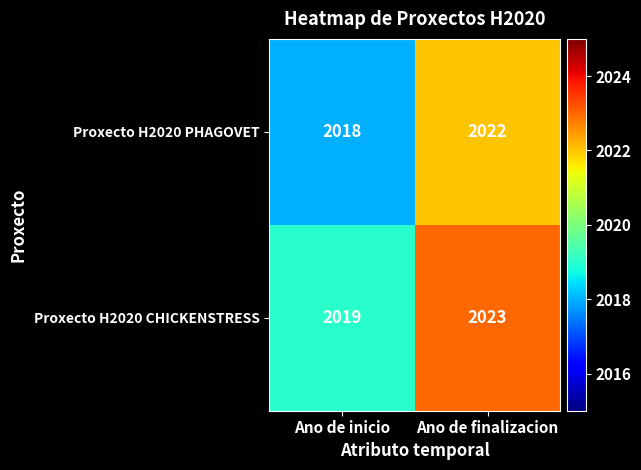

Reading left to right, what are all the values shown in this chart?

Proxecto H2020 PHAGOVET: 2018	2022
Proxecto H2020 CHICKENSTRESS: 2019	2023